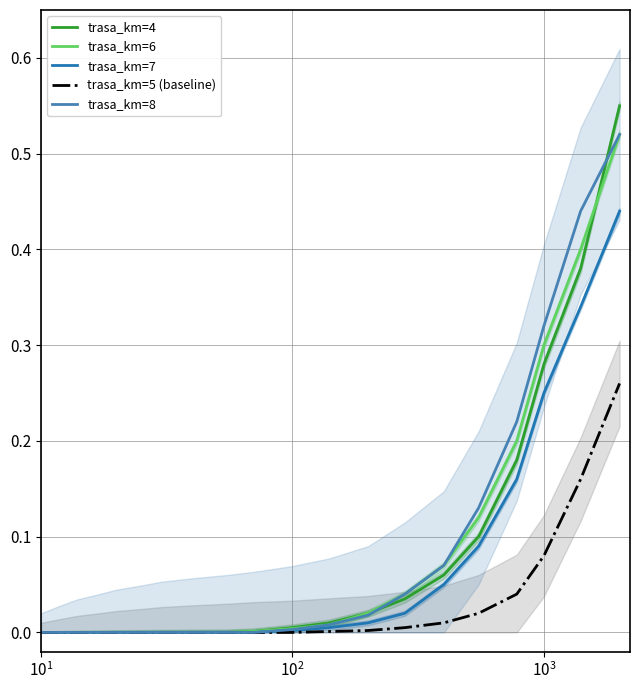

True or false: trasa_km=7 has more than 0 points higher than both neighbors.

False